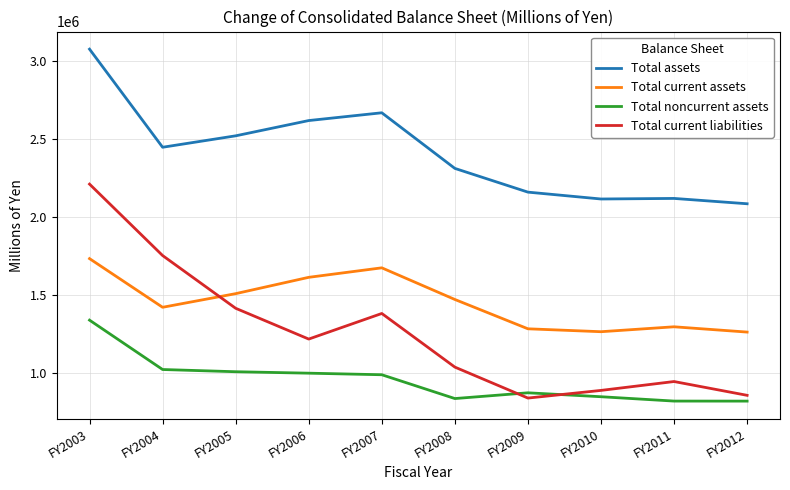

At which label does Total assets first exceed 2448478?

FY2003